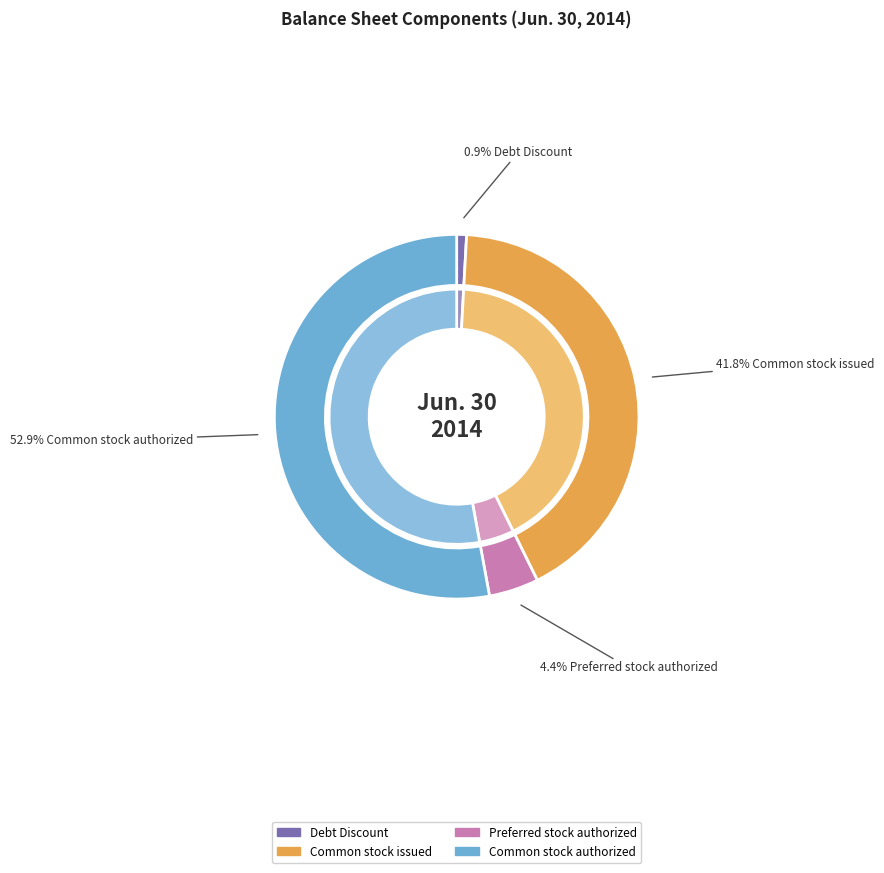

To the nearest percent, what is the difference between the Preferred stock authorized and Debt Discount slice percentages?

4%